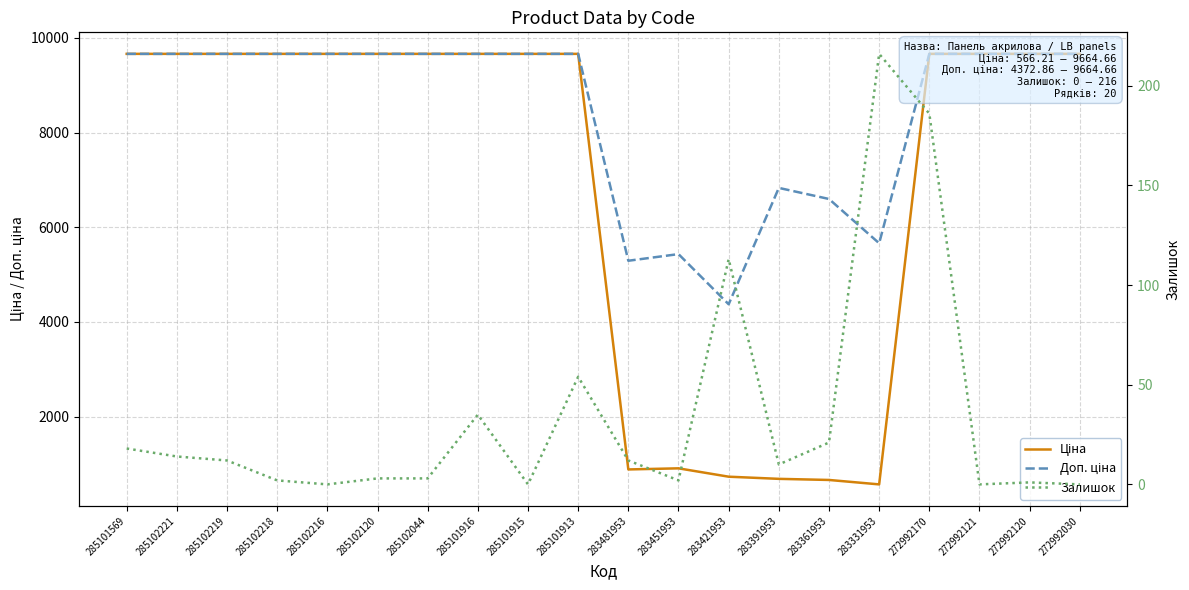

What is the label of the 15th point from the right?

285102120